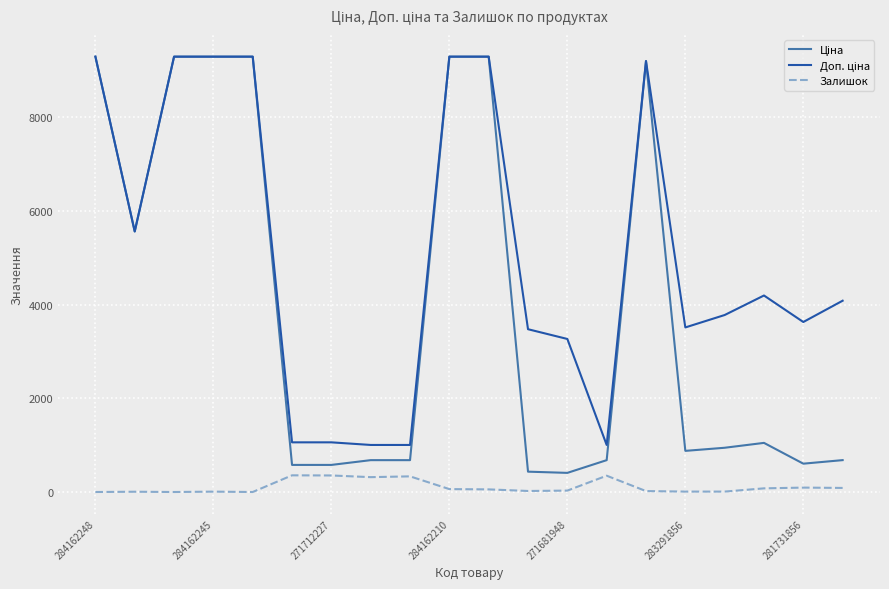

Does the chart display data point markers on the line(s)?

No